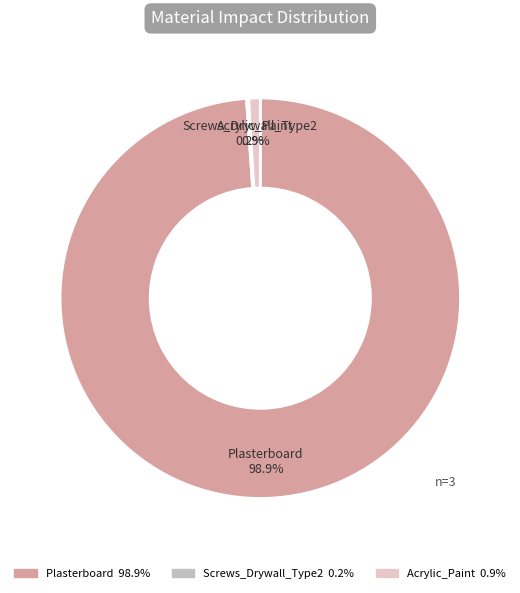

To the nearest percent, what is the difference between the largest and smallest slice percentages?

99%